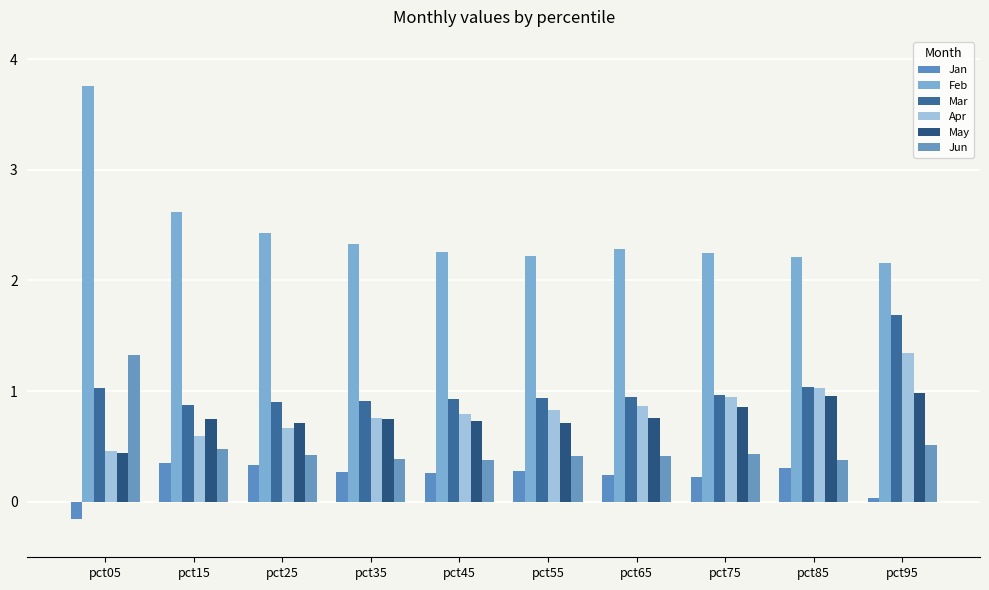

How many distinct data groups are displayed?

6